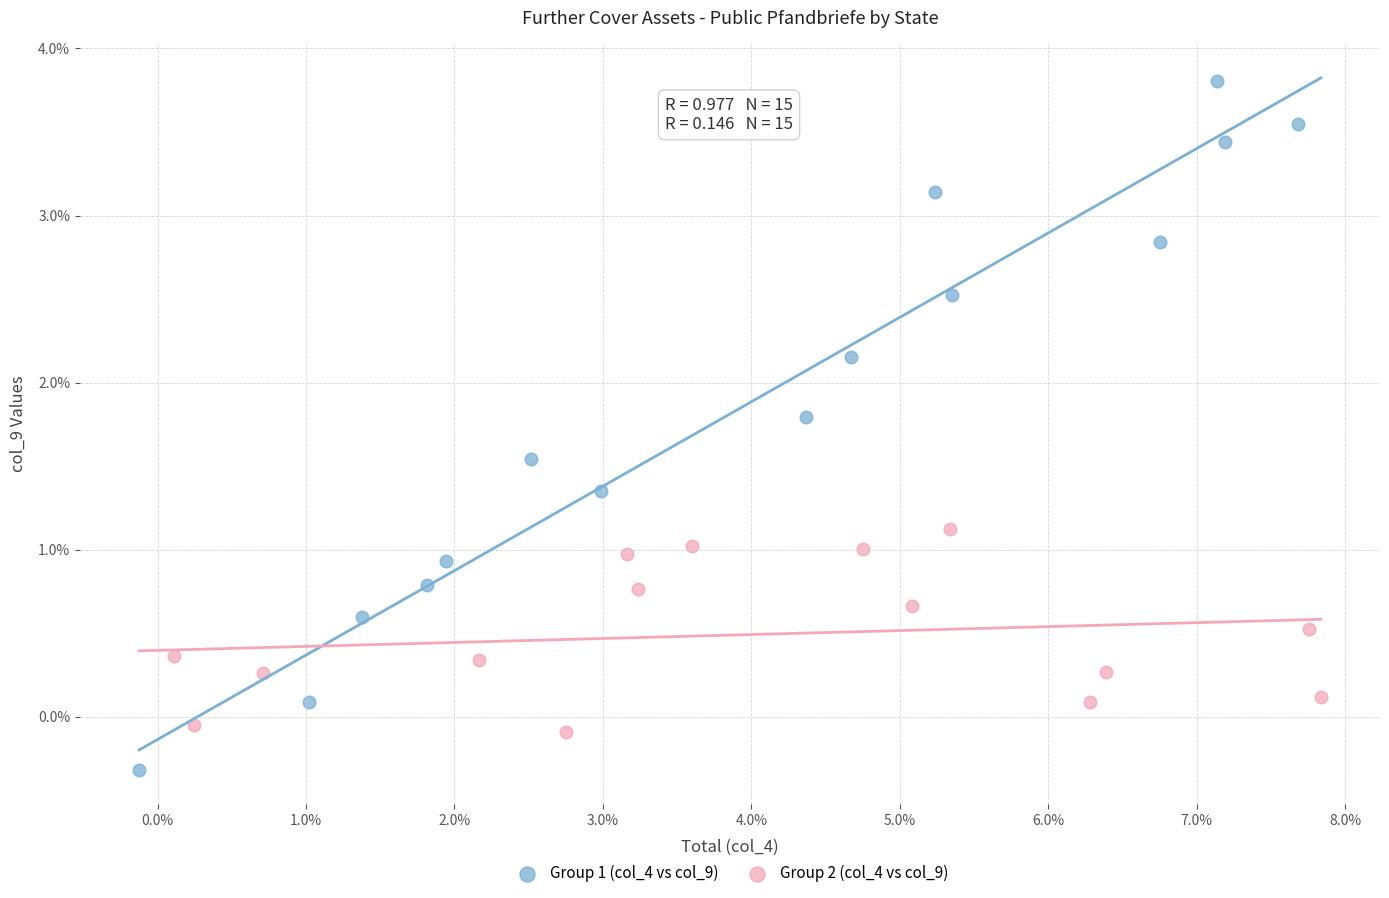

Which series has the largest Y range (max minus min)?

Group 1 (col_4 vs col_9)